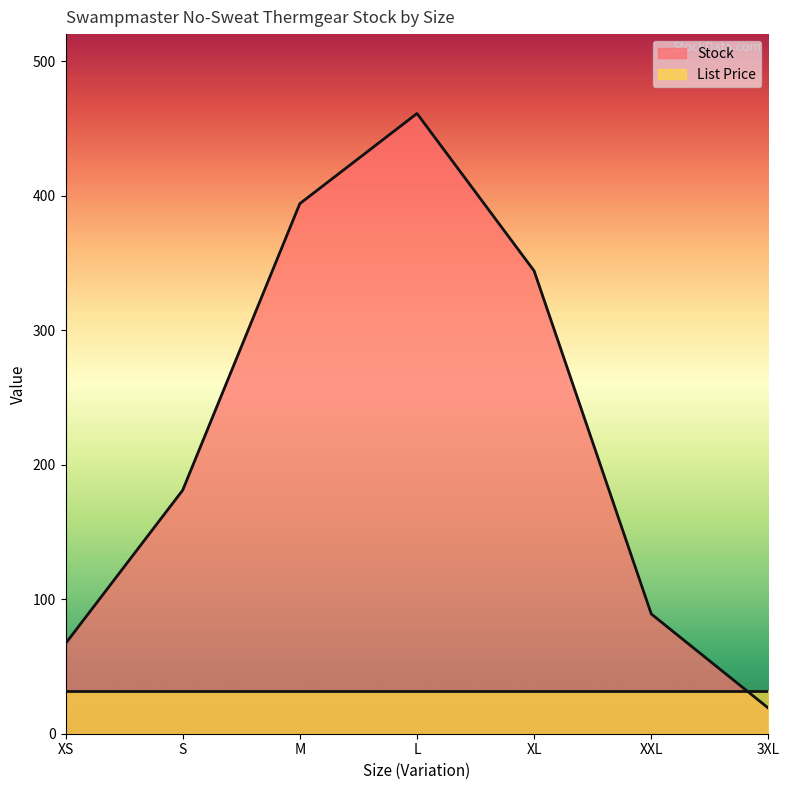

How many data points does each series have?

7